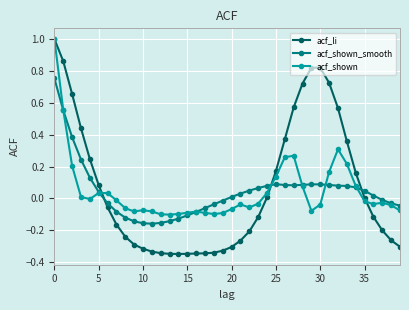

Which series has the widest spread of values?

acf_li